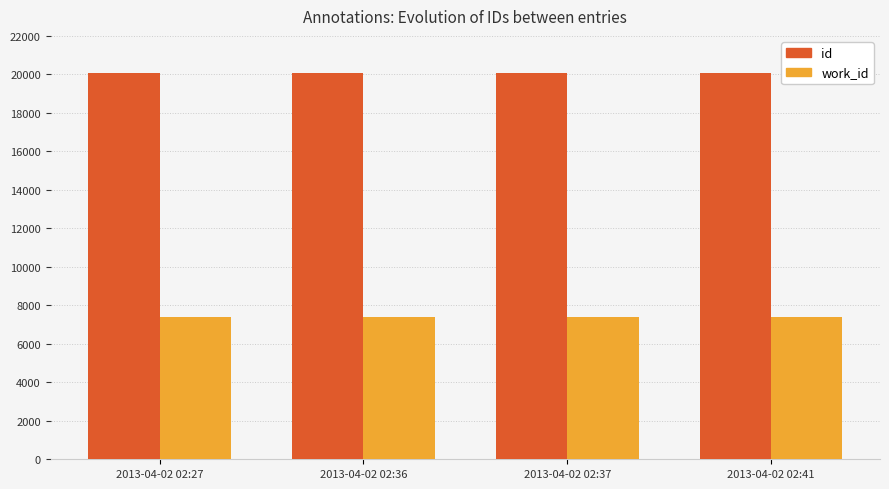

What is the minimum value for id?

20081